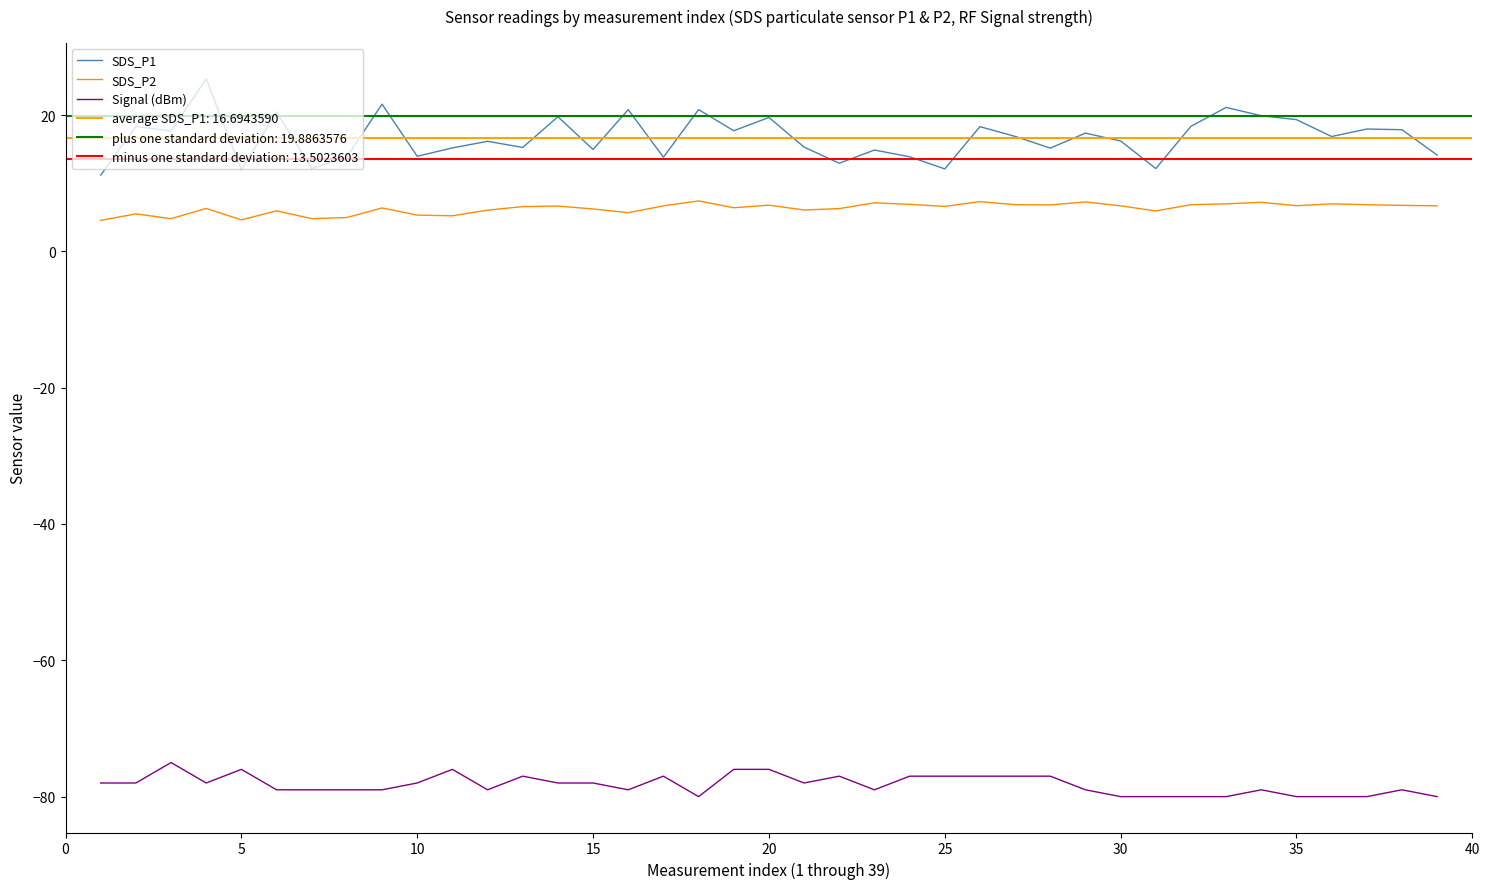

What is the value of the SDS_P2 point at the 10th from the left?

5.3